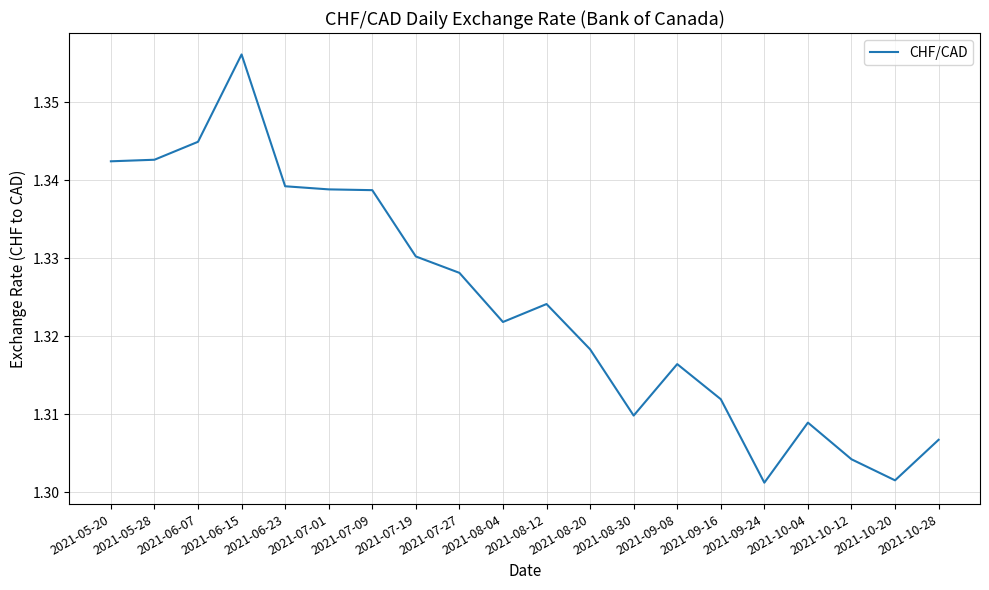

Reading left to right, extract all data points from this chart.

2021-05-20=1.3	2021-05-28=1.3	2021-06-07=1.3	2021-06-15=1.4	2021-06-23=1.3	2021-07-01=1.3	2021-07-09=1.3	2021-07-19=1.3	2021-07-27=1.3	2021-08-04=1.3	2021-08-12=1.3	2021-08-20=1.3	2021-08-30=1.3	2021-09-08=1.3	2021-09-16=1.3	2021-09-24=1.3	2021-10-04=1.3	2021-10-12=1.3	2021-10-20=1.3	2021-10-28=1.3